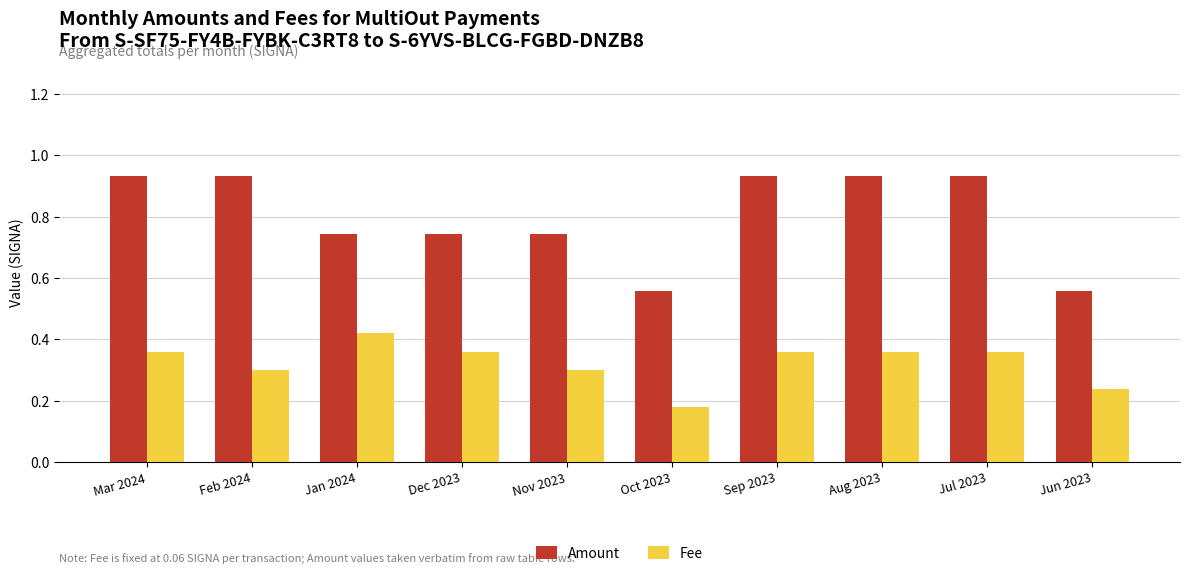

The value of Amount at Aug 2023 is 1.6. True or false?

False